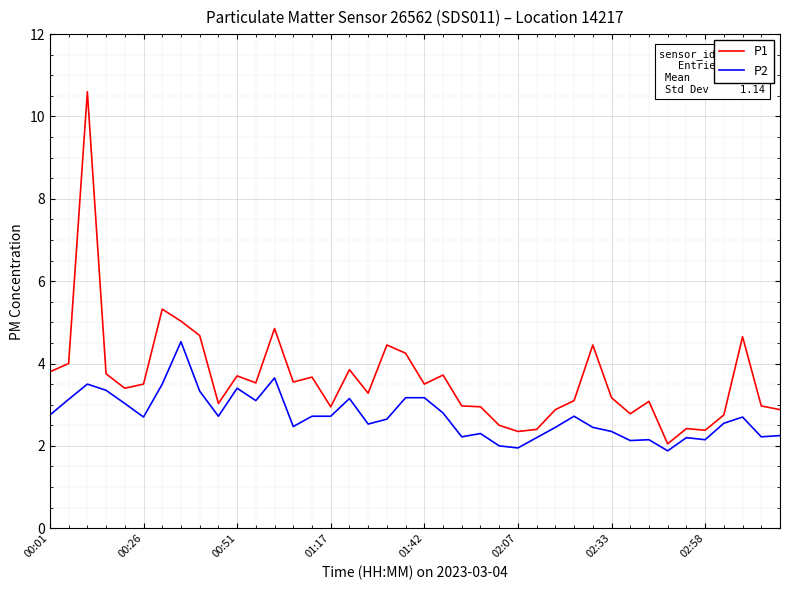

List the series in order of their peak value, lowest first.

P2, P1